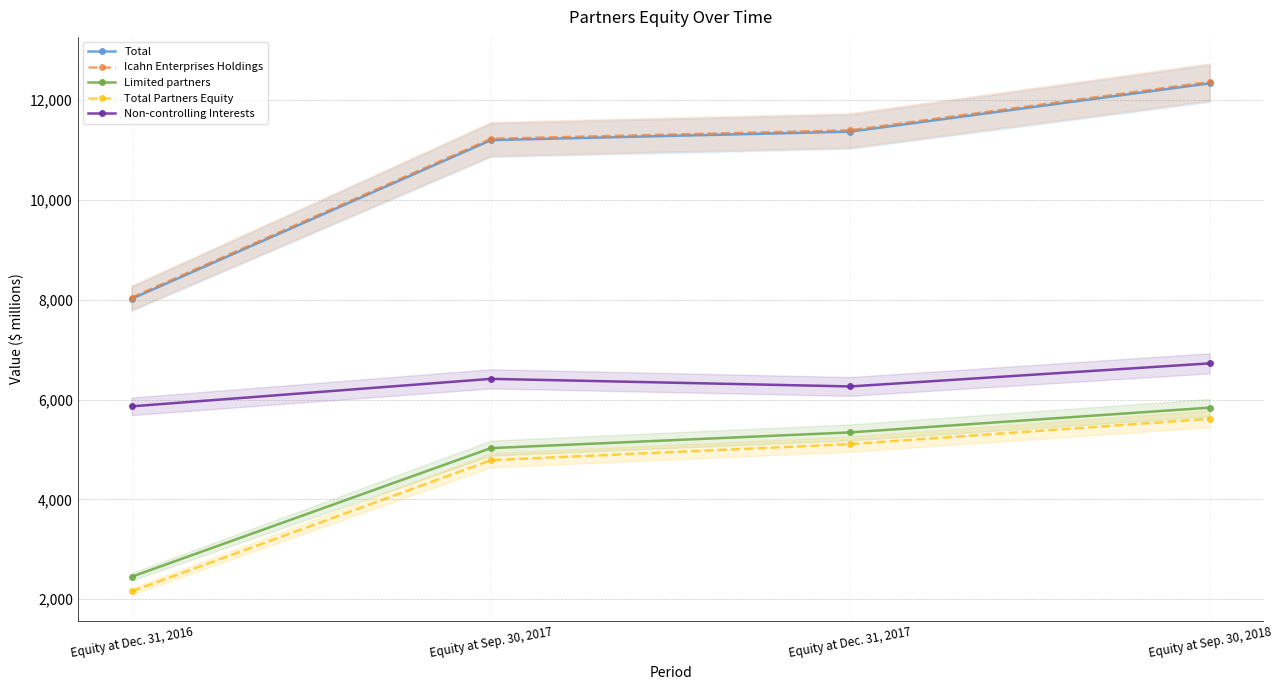

How many lines are shown in the chart?

5